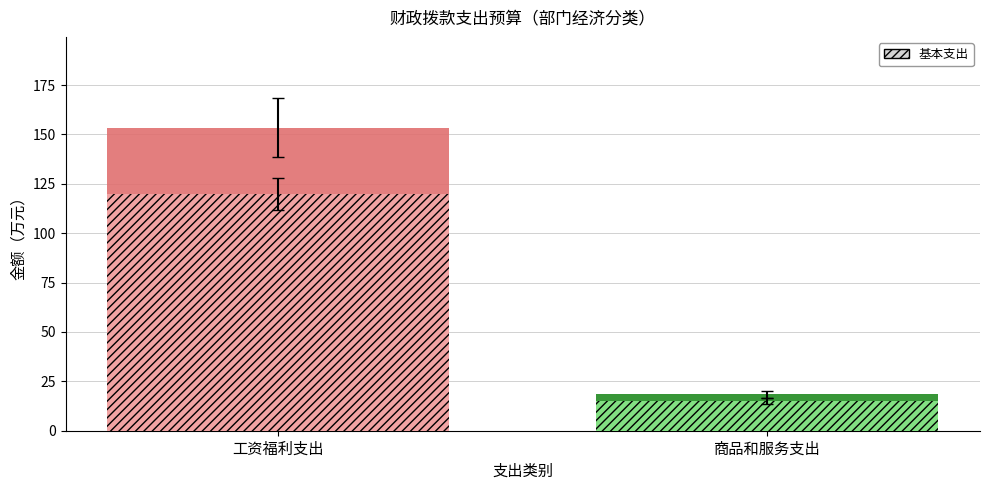

What position from the left is 商品和服务支出?

2